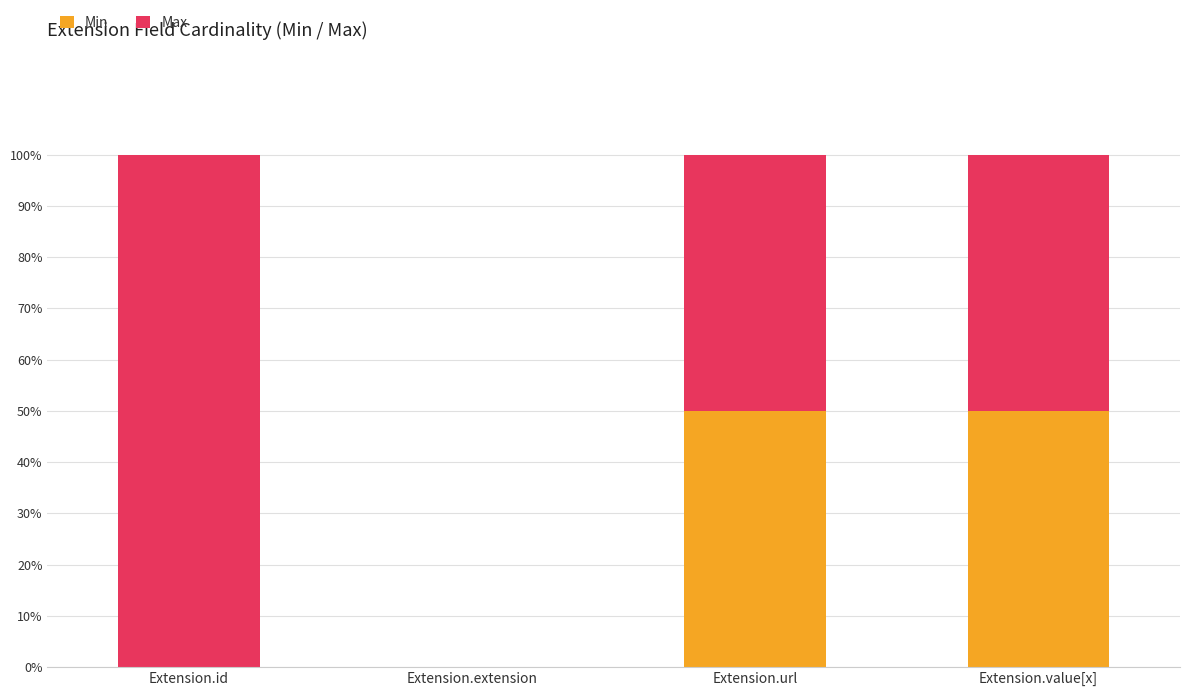

What is the sum of all Min values?

100